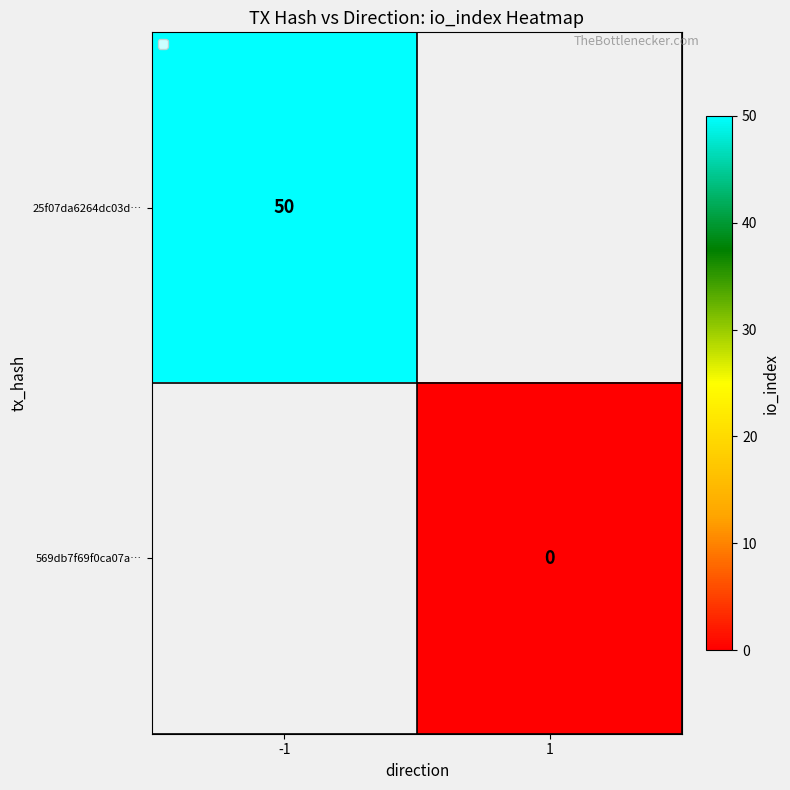

True or false: 25f07da6264dc03d… has a value of 50 at -1.

True